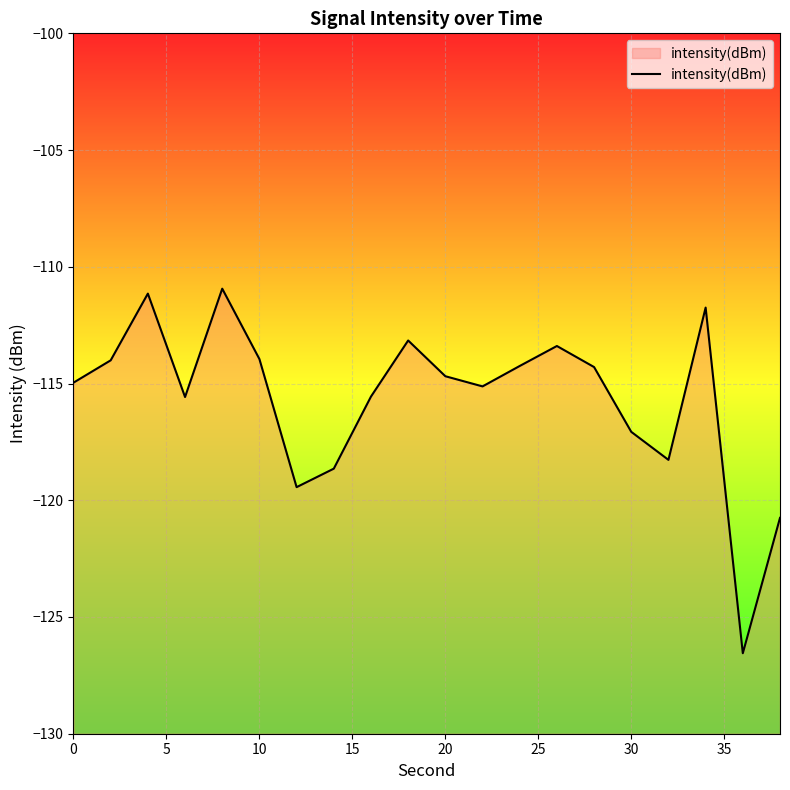

Read the value at 0.

-115.0